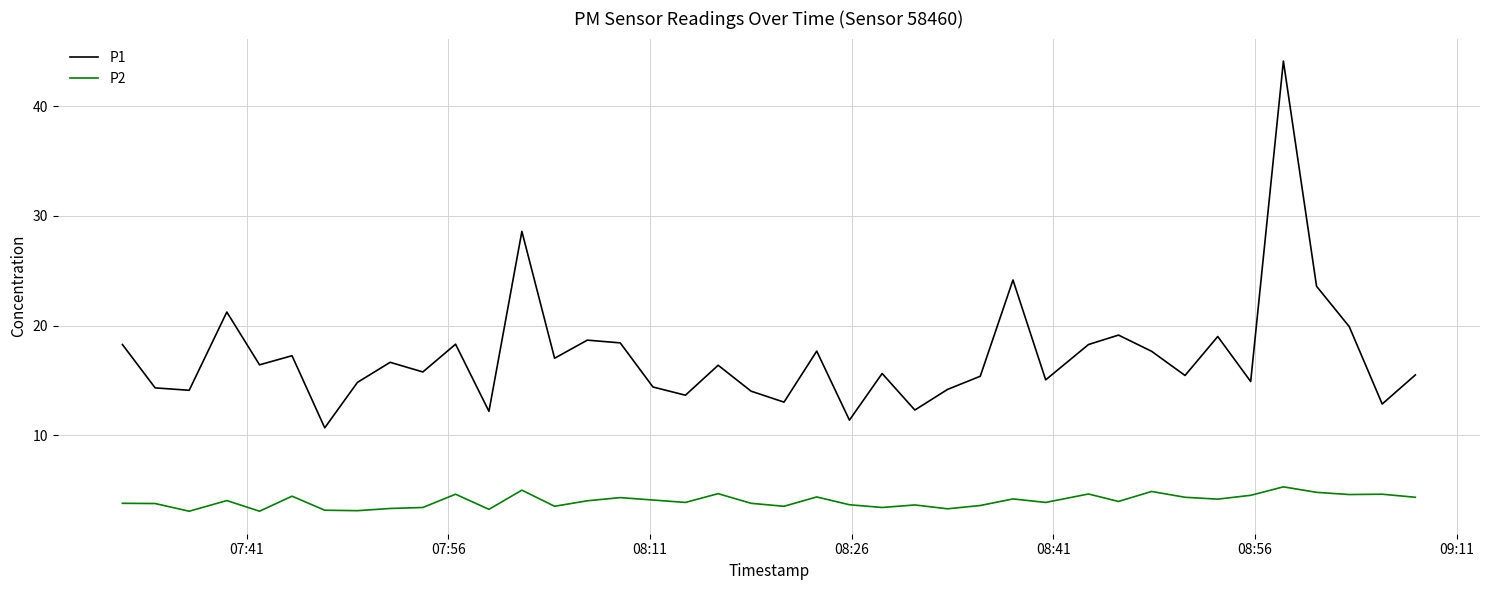

List the series in order of their overall mean, highest first.

P1, P2